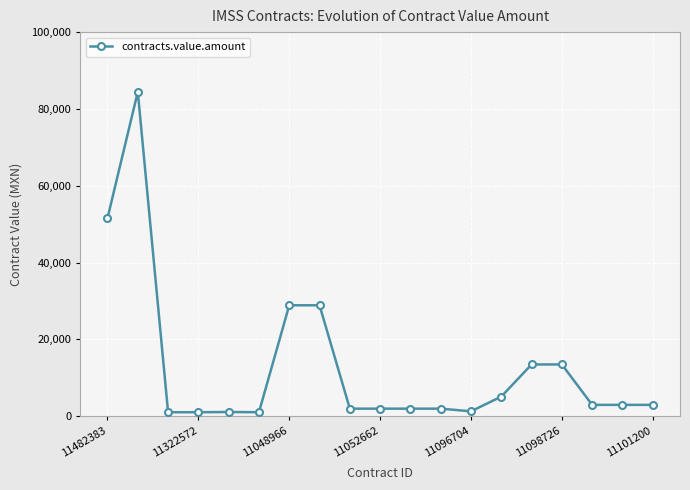

What is the sum of all values?

248112.4